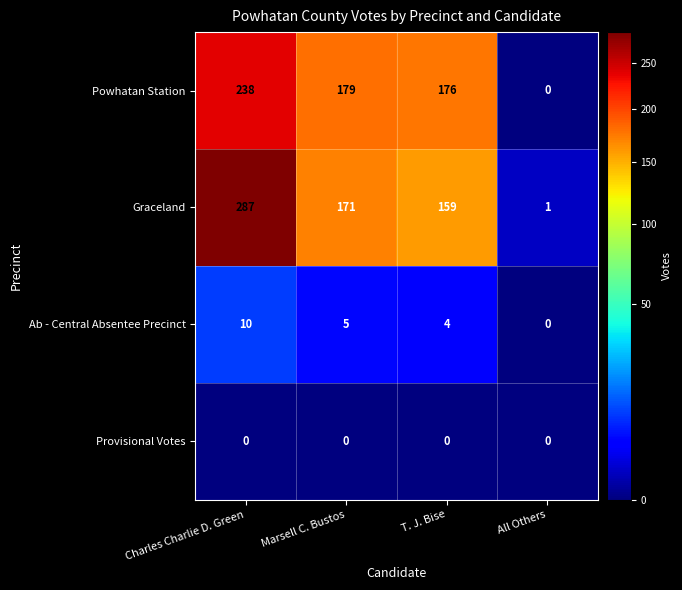

What is the total value across all series at All Others?

1